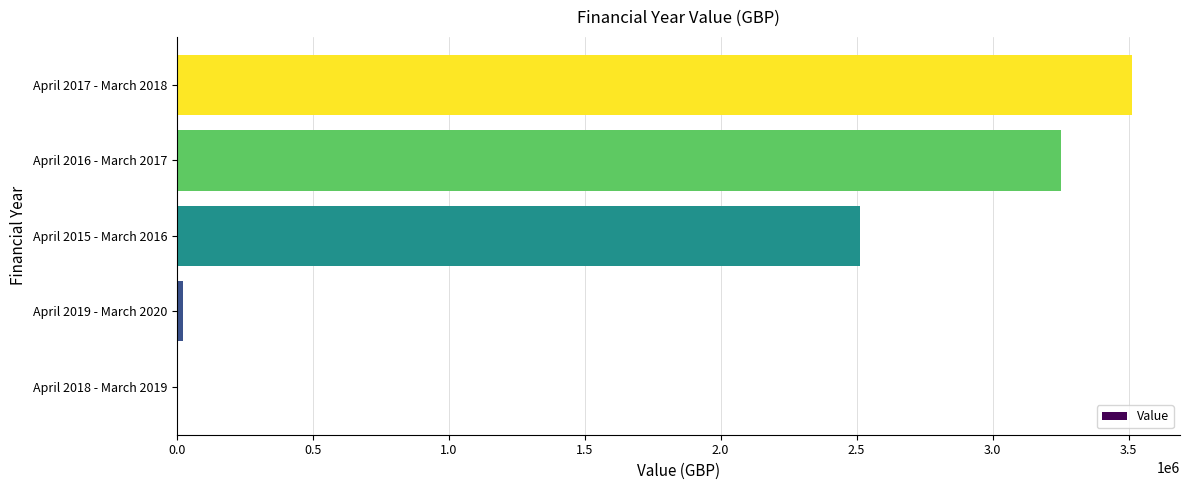

Approximately how many times larger is the value at April 2017 - March 2018 compared to April 2016 - March 2017?

1.1